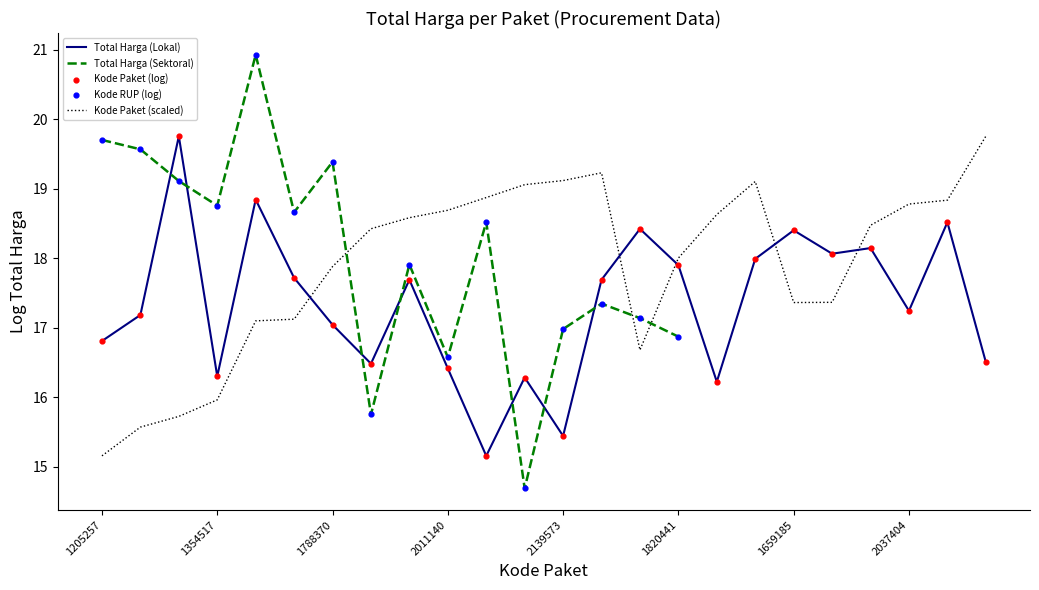

Which series reaches the maximum Y coordinate?

Total Harga (Sektoral)